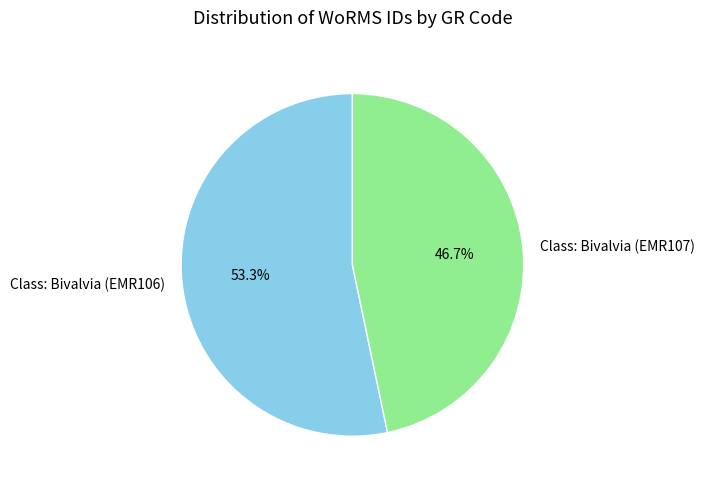

What percentage is the Class: Bivalvia (EMR107) slice, to the nearest percent?

47%